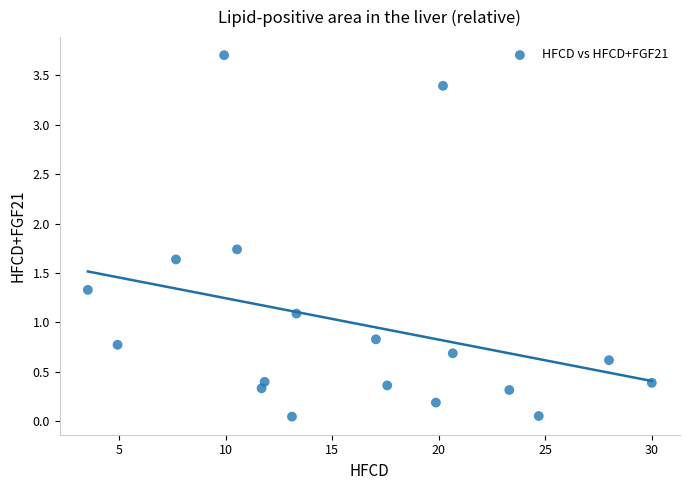

What is the range of X values (max minus min)?

26.5